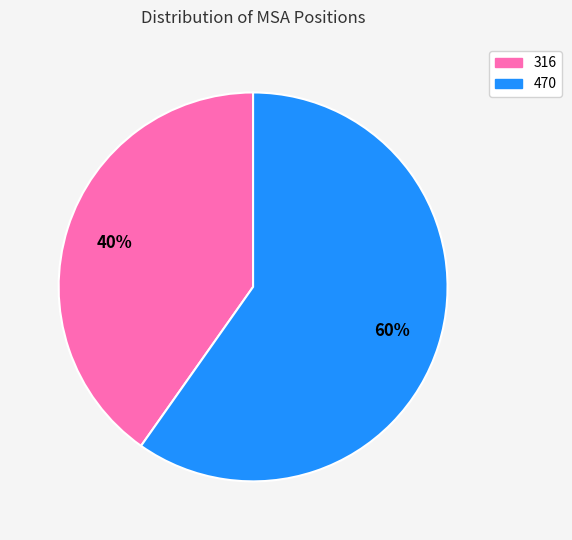

Which slice is the smallest?

316